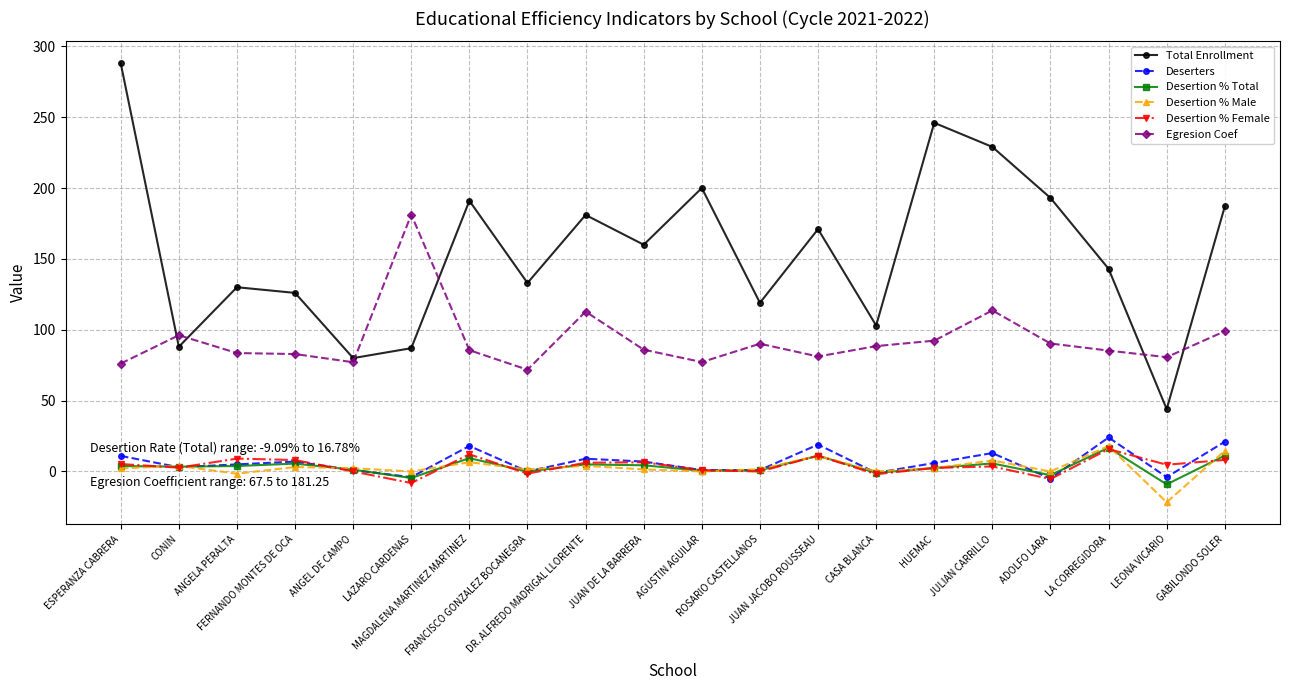

Which series has the largest range (max minus min)?

Total Enrollment